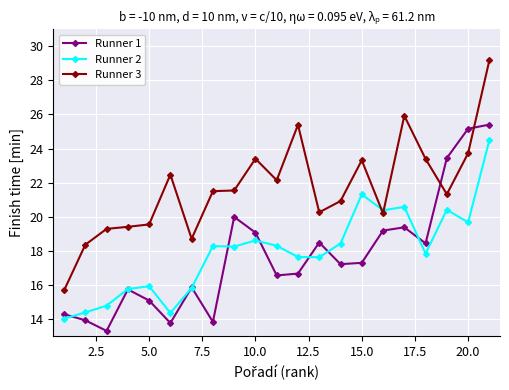

What is the difference between the maximum and minimum values in the Runner 3 series?

13.5